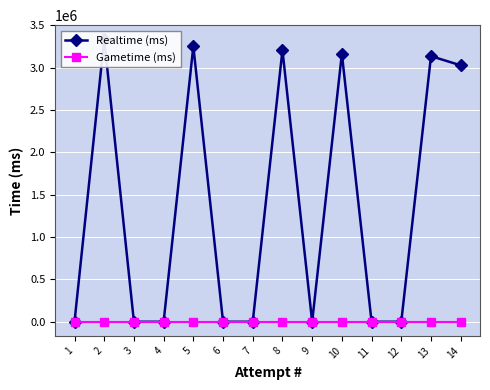

Which has a higher value, 6 or 8?

8